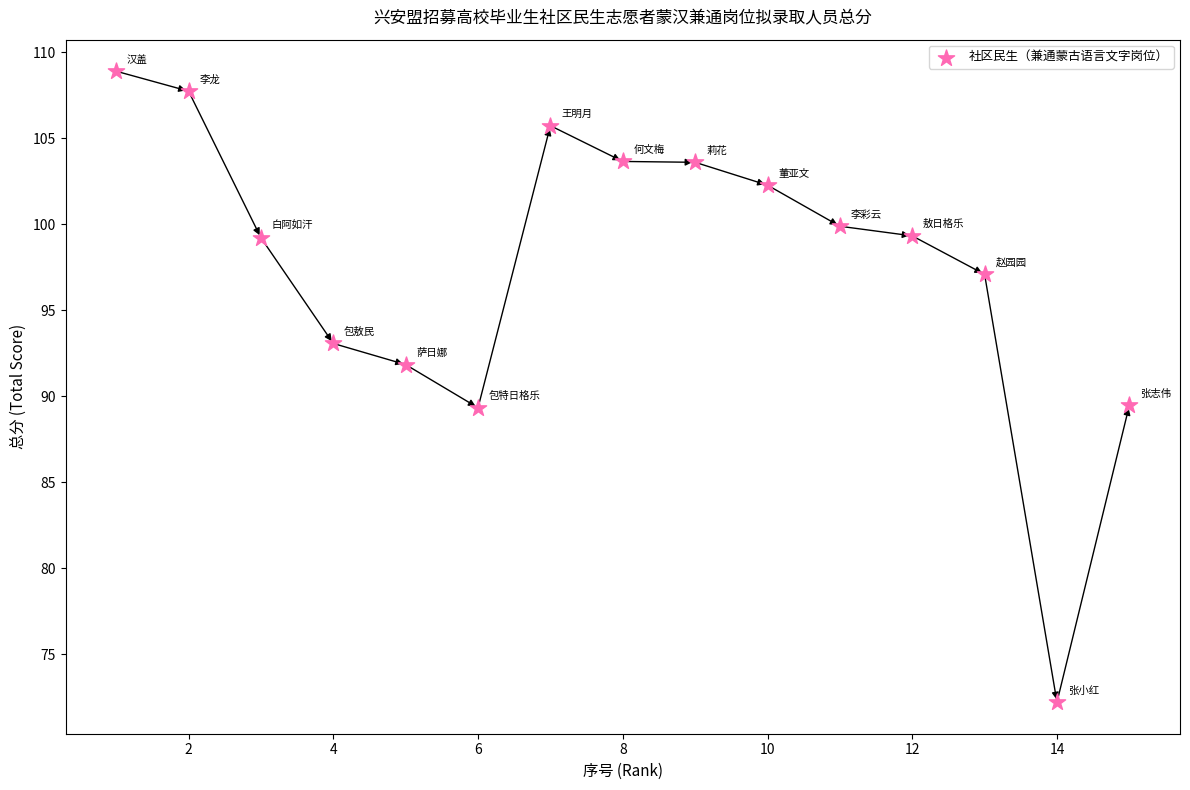

What is the range of Y values (max minus min)?

36.7